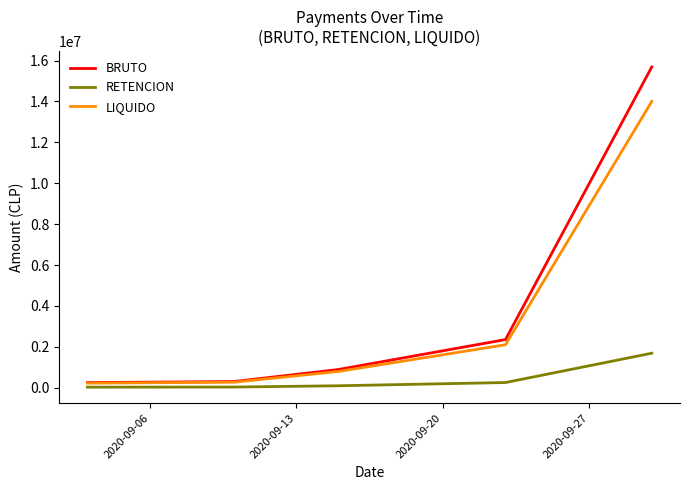

What is the average value of the LIQUIDO series?

3476615